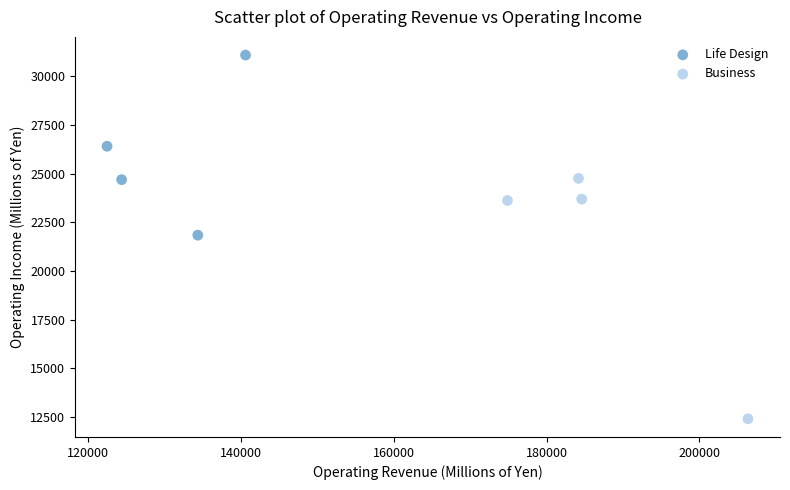

Which series has the largest Y range (max minus min)?

Business